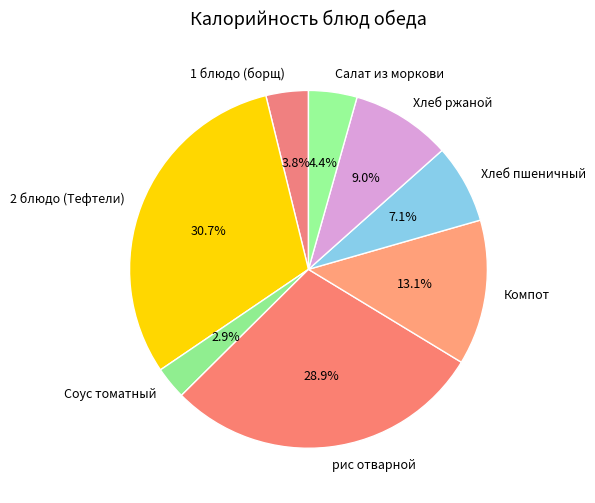

To the nearest percent, what percentage of the pie is Салат из моркови?

4%